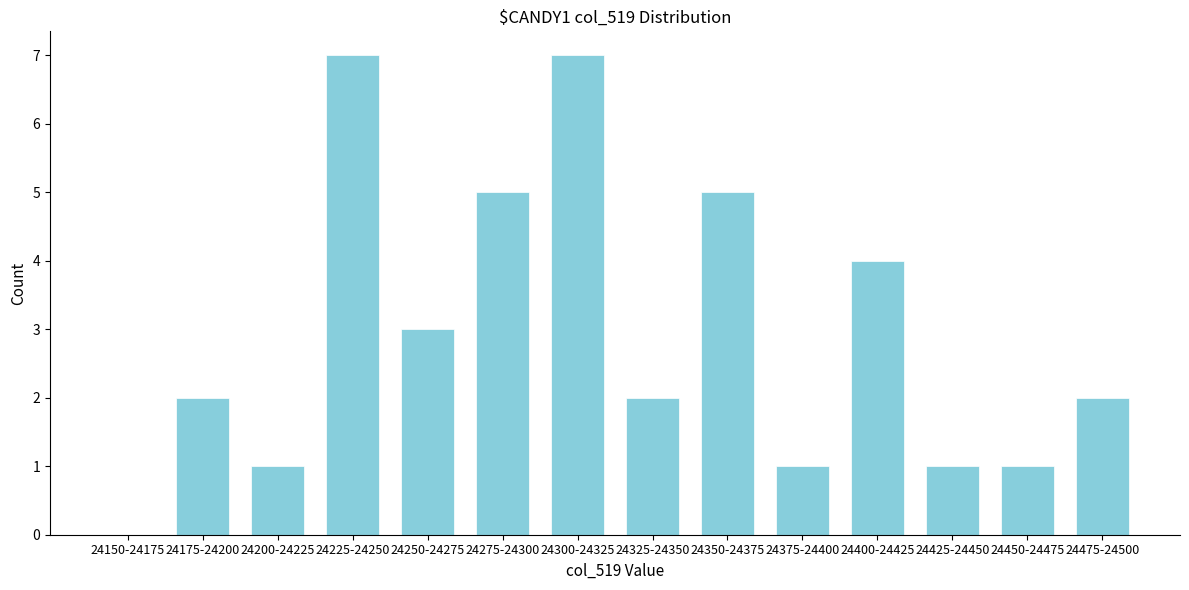

Reading left to right, what are all the values shown in this chart?

24150-24175=0	24175-24200=2	24200-24225=1	24225-24250=7	24250-24275=3	24275-24300=5	24300-24325=7	24325-24350=2	24350-24375=5	24375-24400=1	24400-24425=4	24425-24450=1	24450-24475=1	24475-24500=2